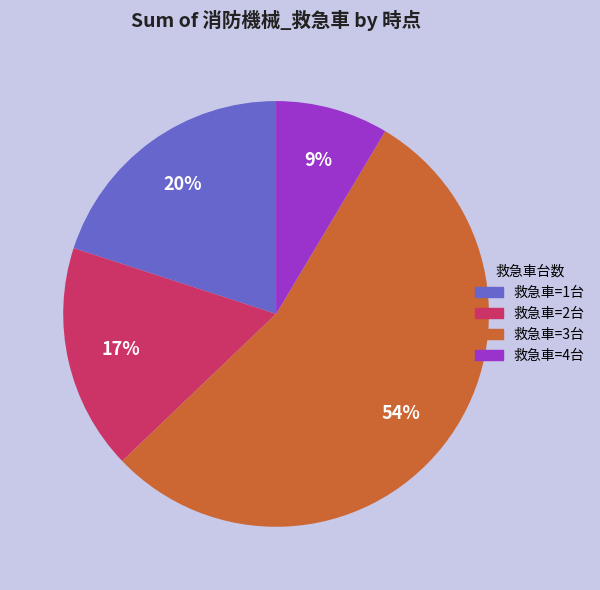

What is the smallest slice in the pie chart?

救急車=4台